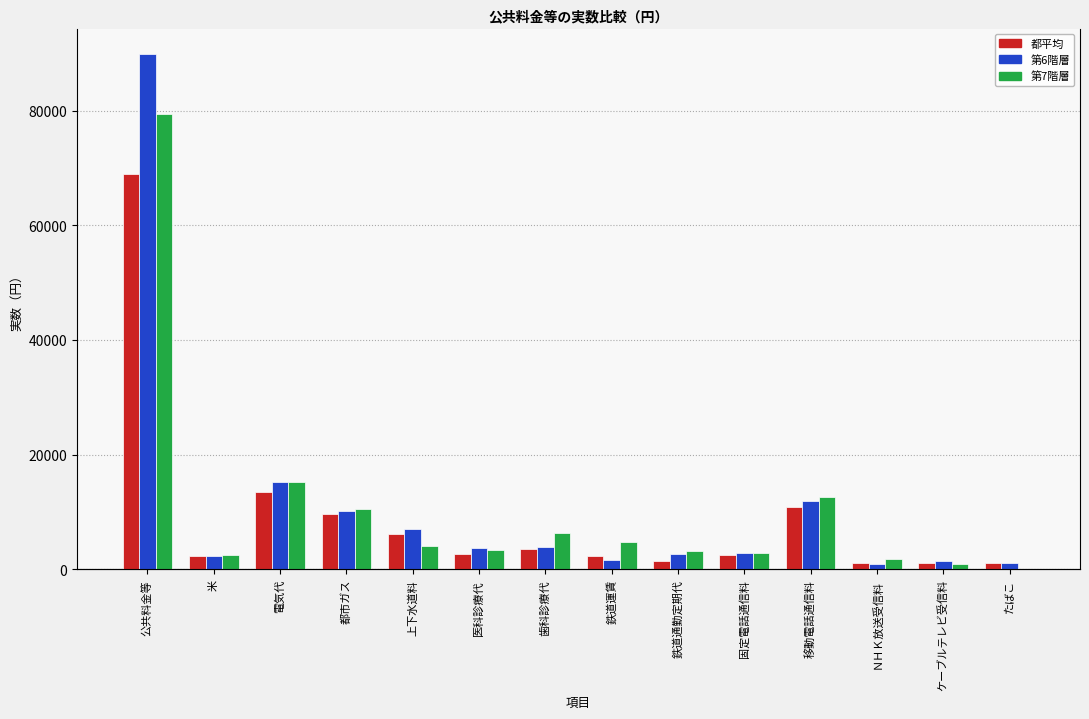

At how many categories does at least one series exceed 64680?

1